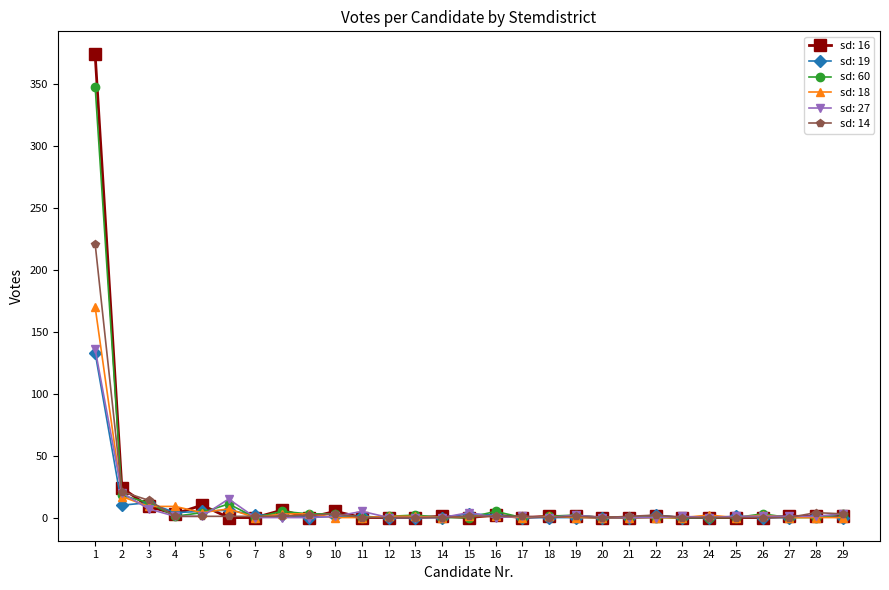

True or false: sd: 18 has a value of 3 at 9.

True